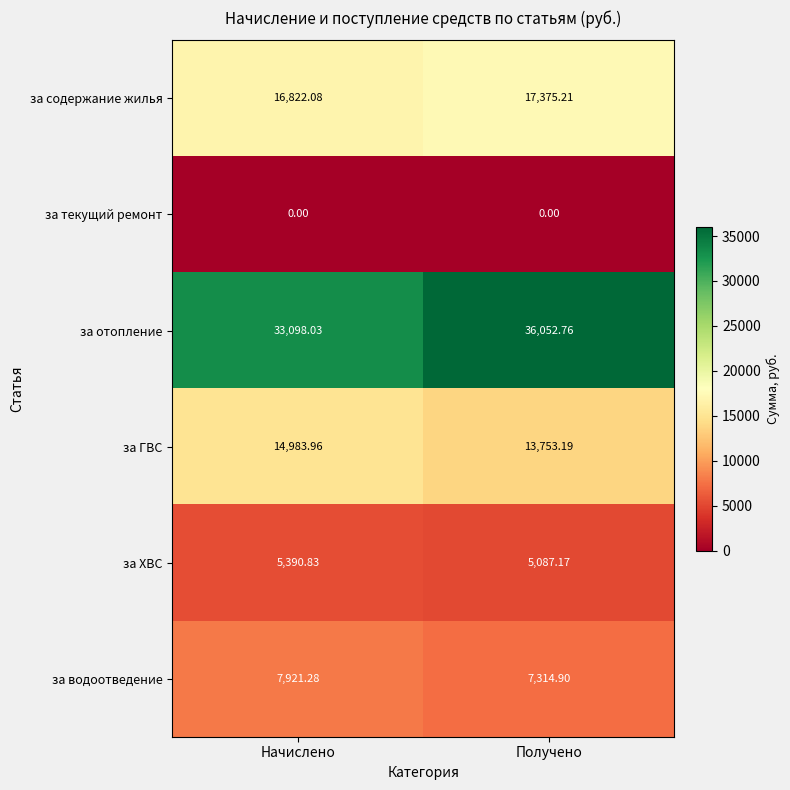

At which label does за ГВС first exceed 14983?

Начислено